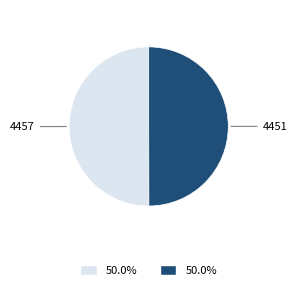

How many segments does this pie chart have?

2